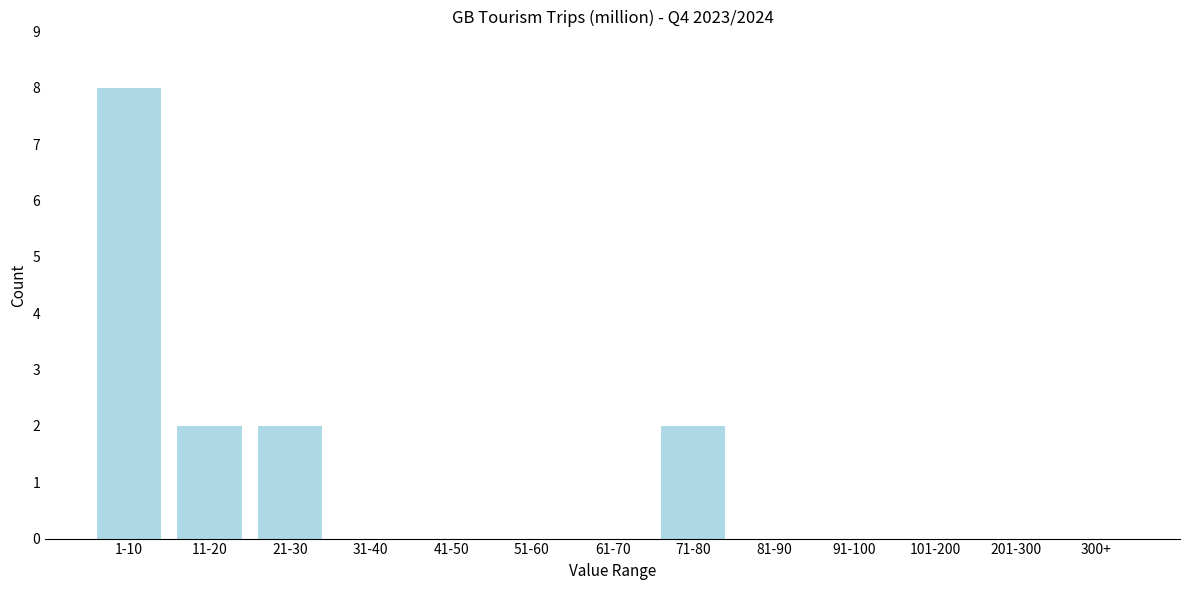

Reading right to left, list all the values displayed in this chart.

300+=0	201-300=0	101-200=0	91-100=0	81-90=0	71-80=2	61-70=0	51-60=0	41-50=0	31-40=0	21-30=2	11-20=2	1-10=8